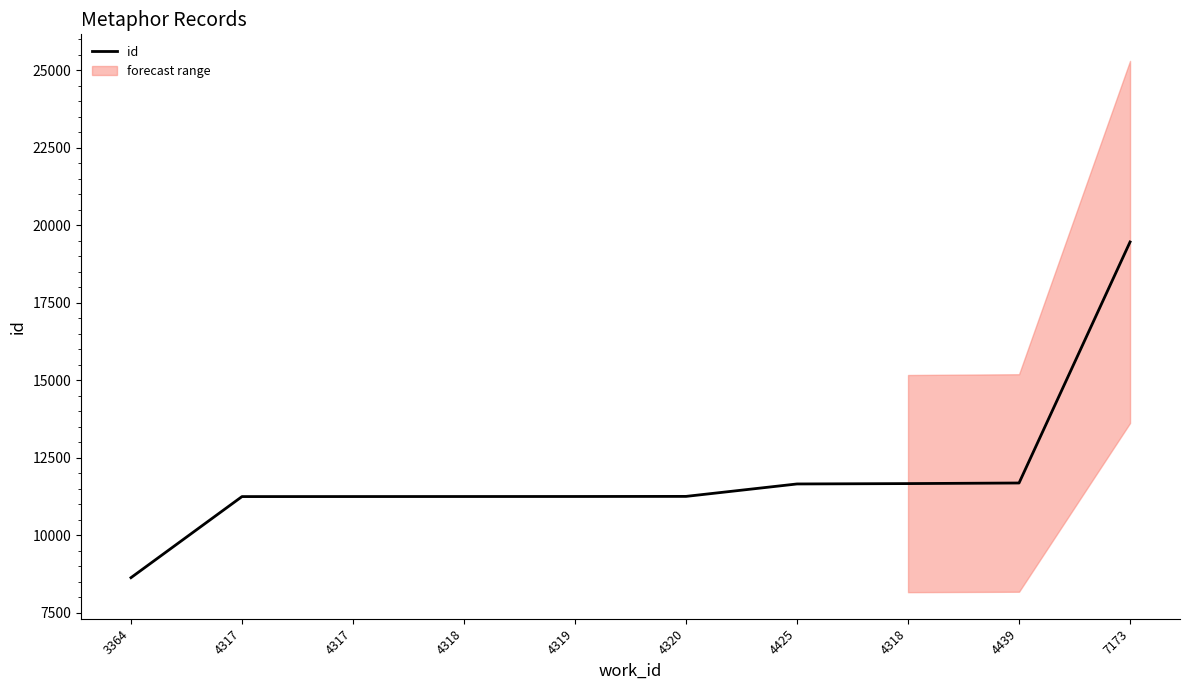

Where does the data first go above 11259?

4425